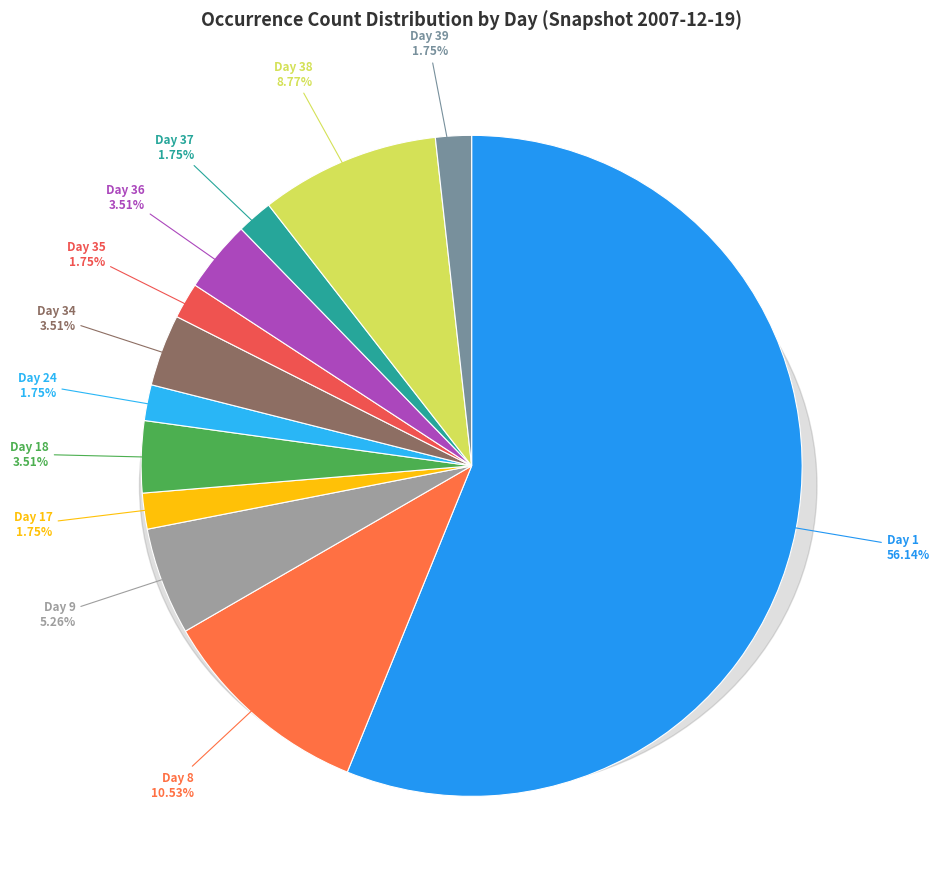

How much of the chart is everything except 35?

98.2%